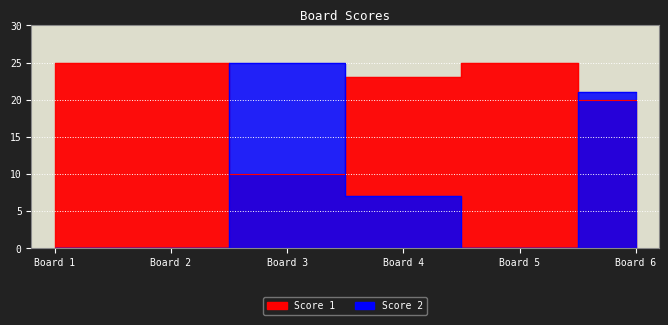

What is the difference between the maximum and minimum values in the Score 1 series?

15